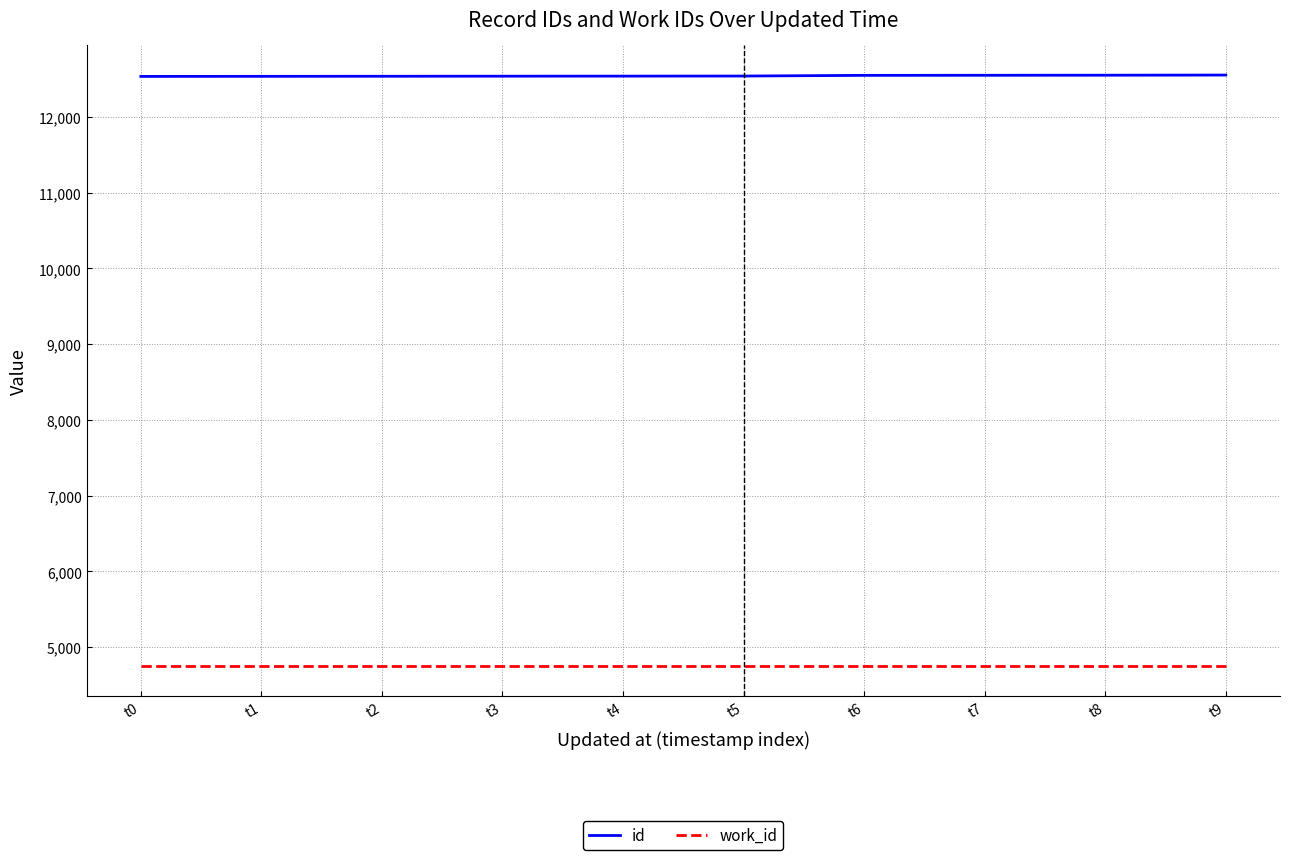

What is the lowest value of the work_id series?

4745